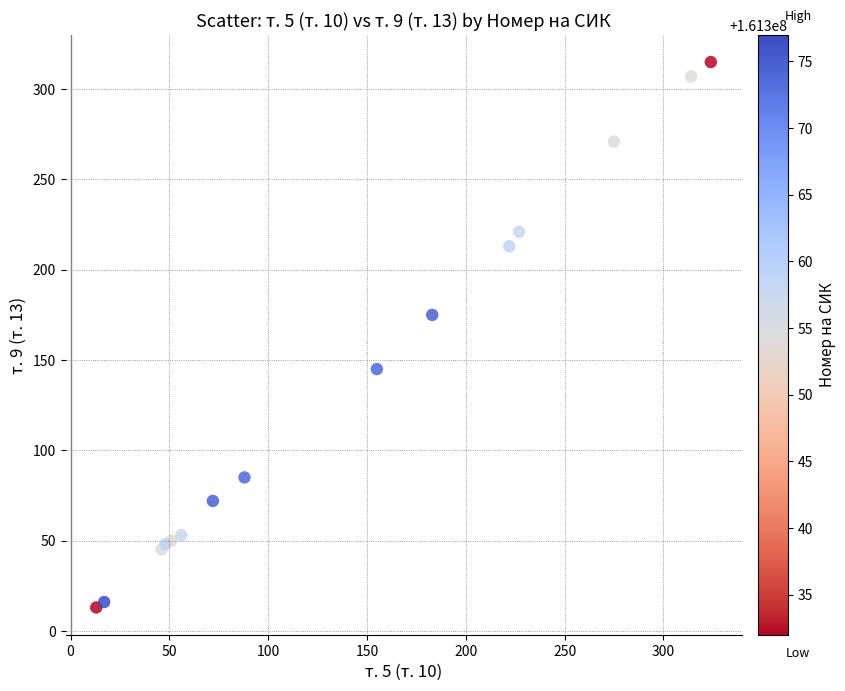

What Y value in the scatter plot is closest to 164?

175